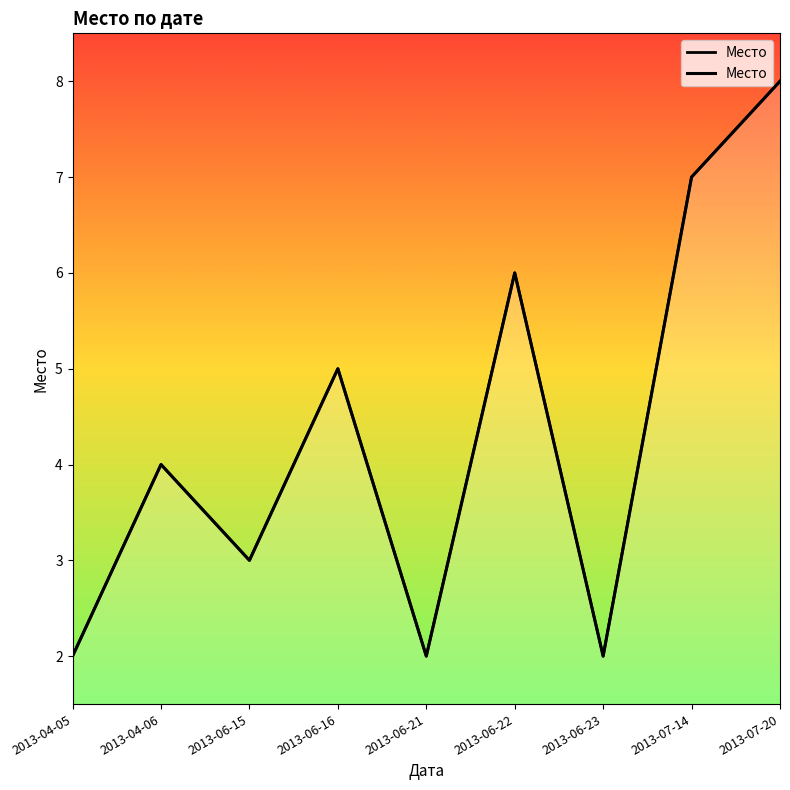

The chart shows a value of 5 at 2013-06-16. True or false?

True